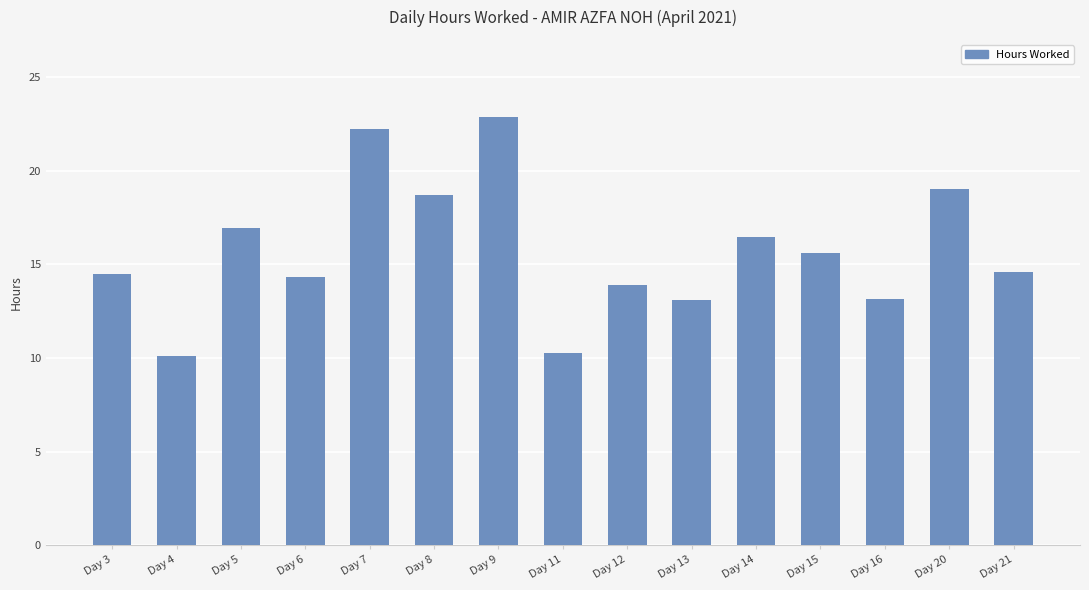

What is the greatest value displayed?

22.9